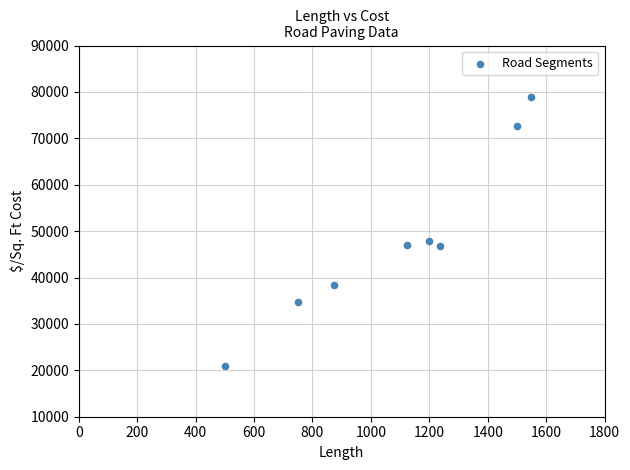

What is the average X value?

1092